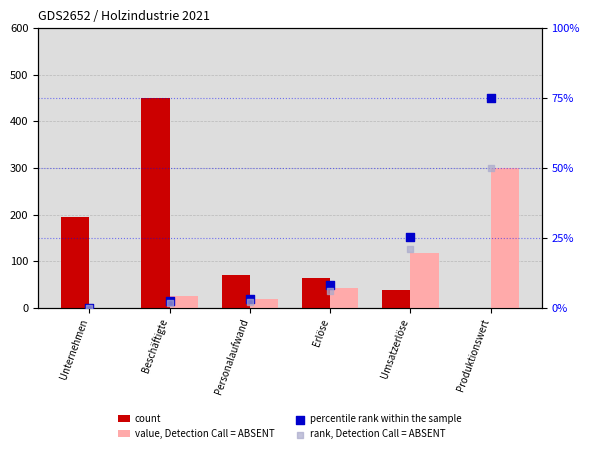

At how many categories does at least one series exceed 264?

2